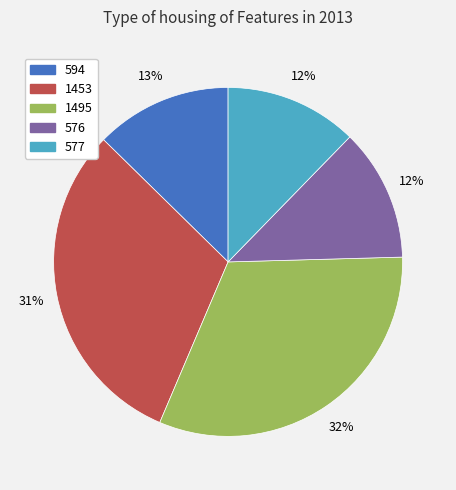

Which slice is the largest?

1495